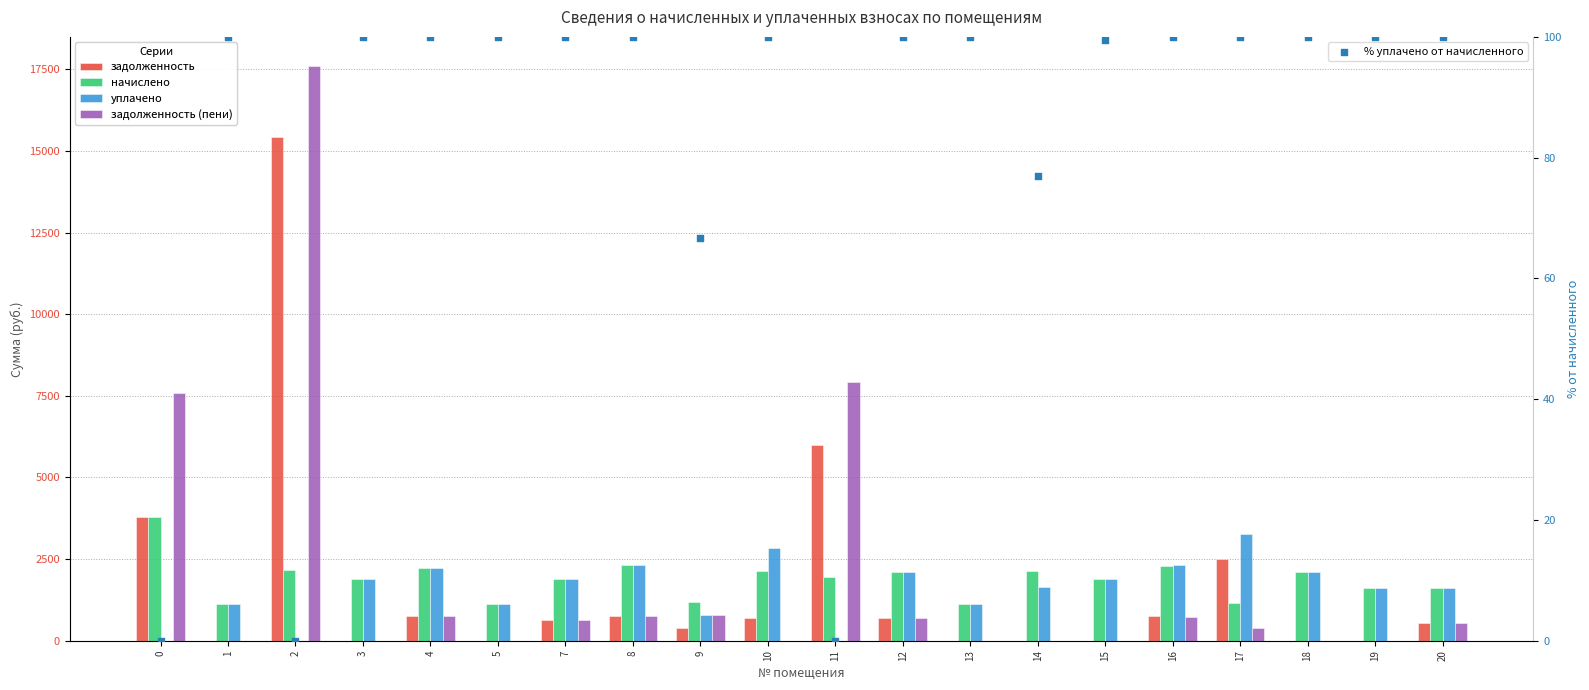

What is the total value across all series at 17?

7387.0